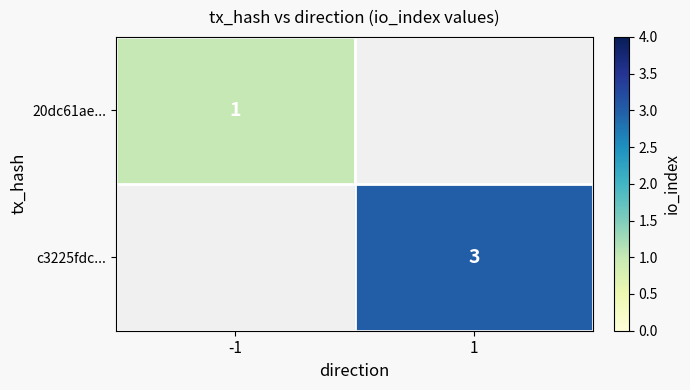

Is the value of c3225fdc... at 1 greater than the value of 20dc61ae... at -1?

Yes